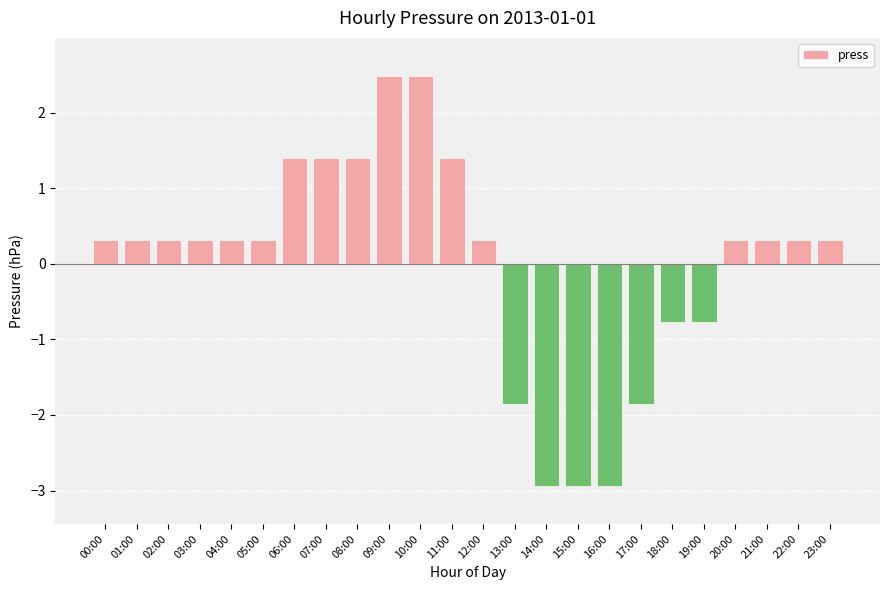

Is it true that the value at 09:00 is 4.1?

False